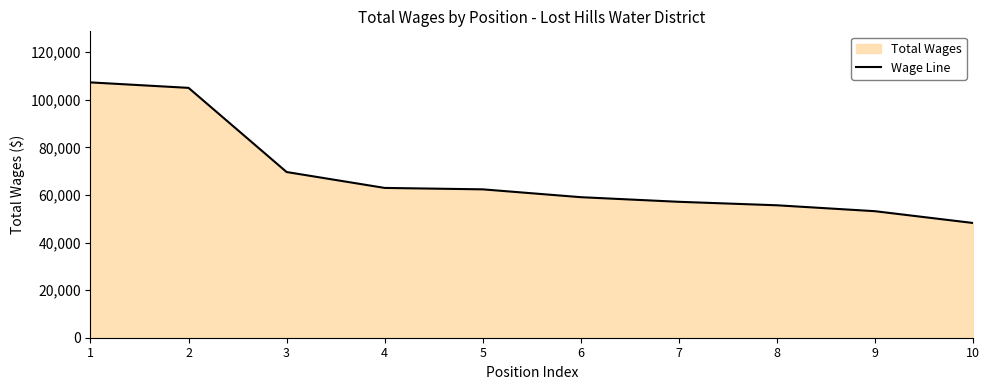

At which label does the data first exceed 62354?

1